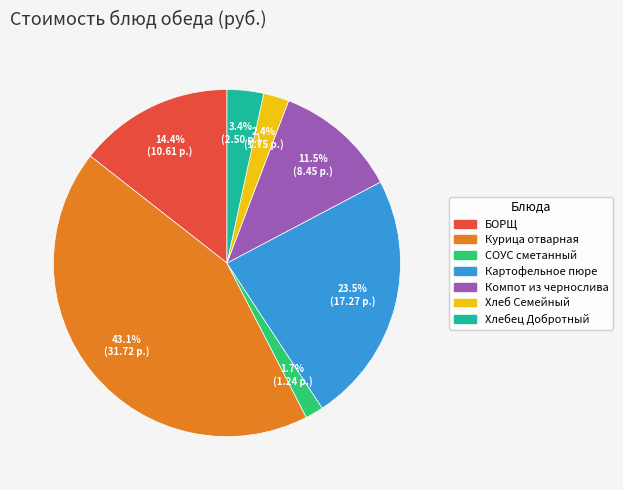

Is there any slice that represents more than half of the pie?

No